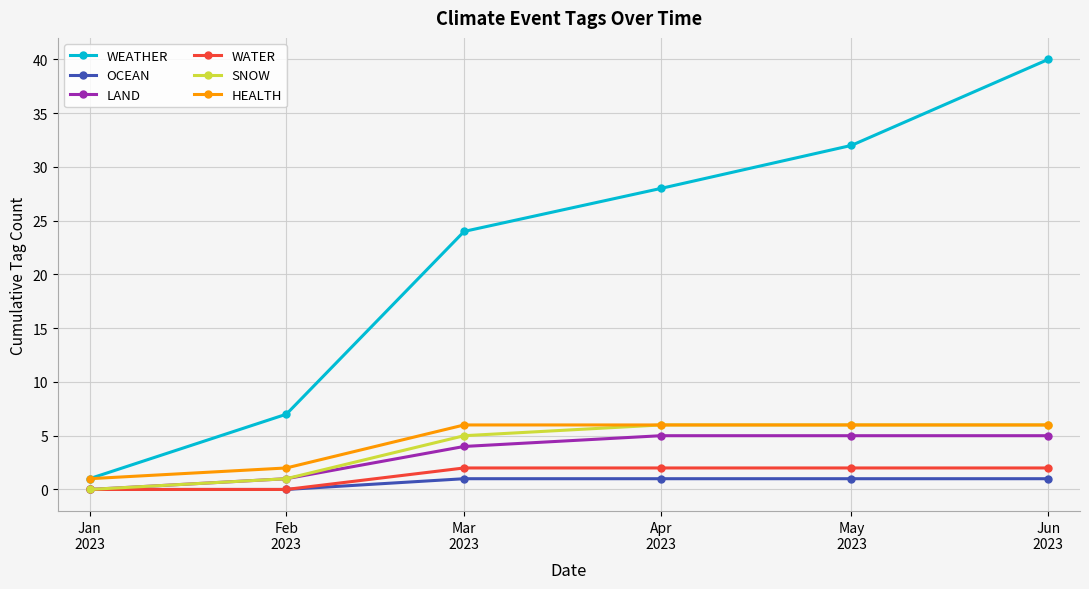

Rank the series at Mar
2023 from lowest to highest value.

OCEAN, WATER, LAND, SNOW, HEALTH, WEATHER